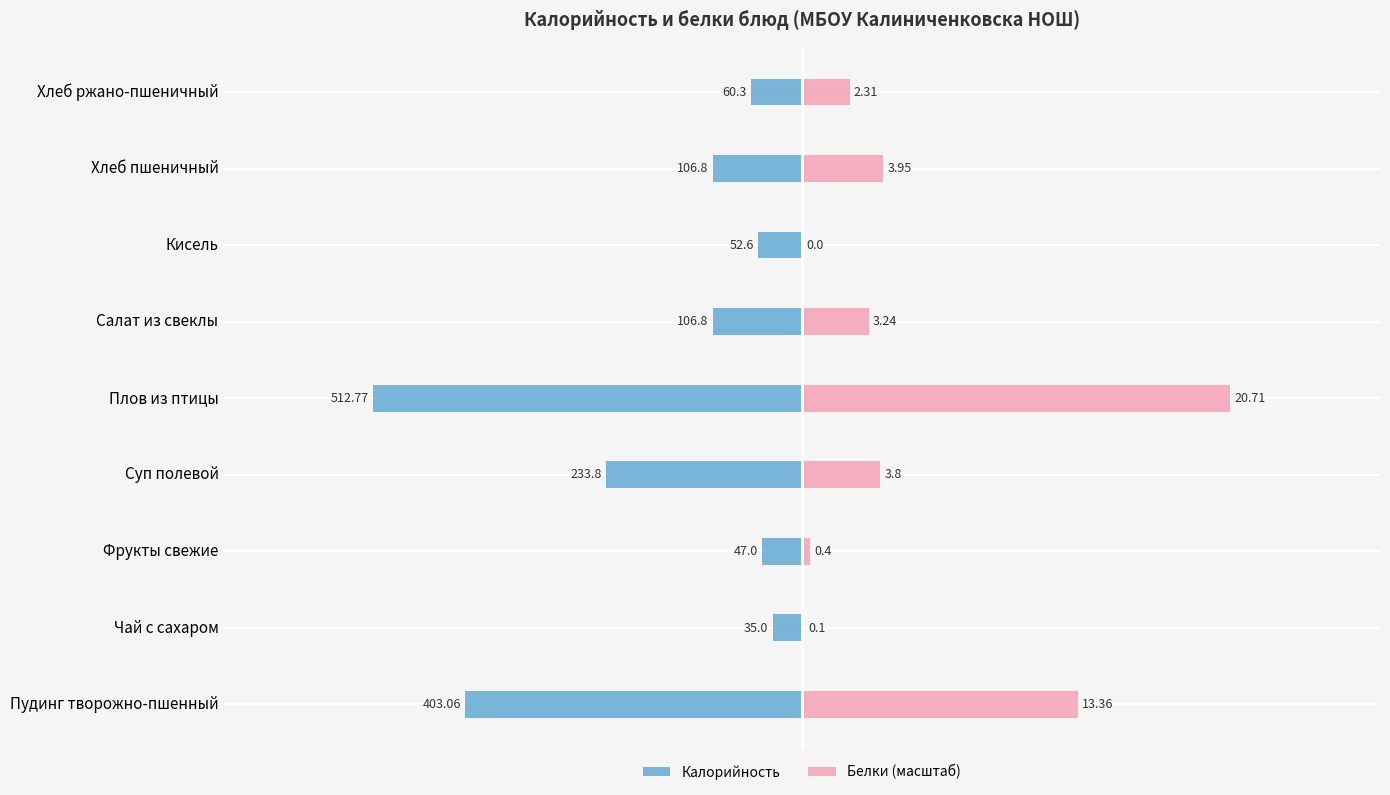

Between Салат из свеклы and Кисель, which series saw the biggest shift?

Белки (масштаб)